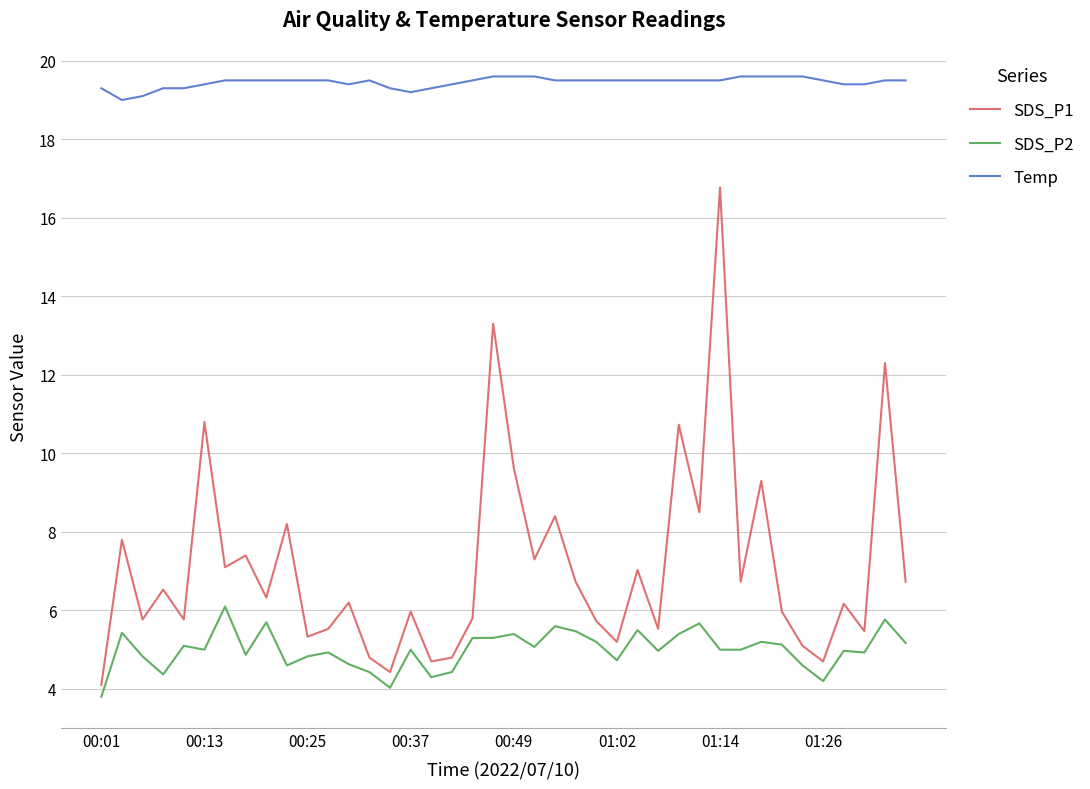

Which series has the largest total across all categories?

Temp